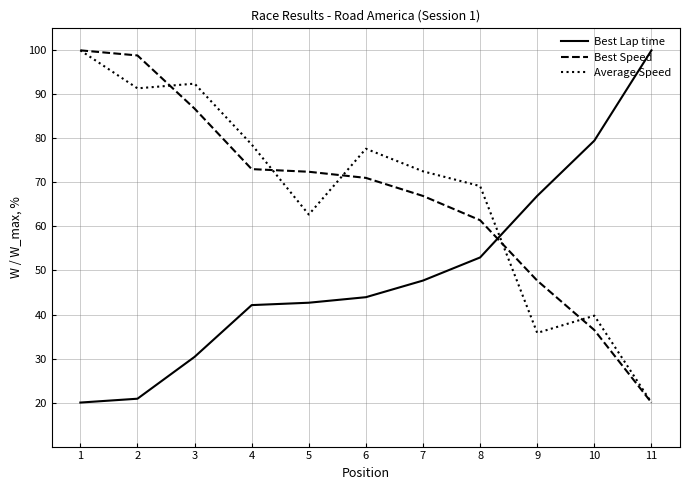

At which label is Best Speed closest to 60?

8